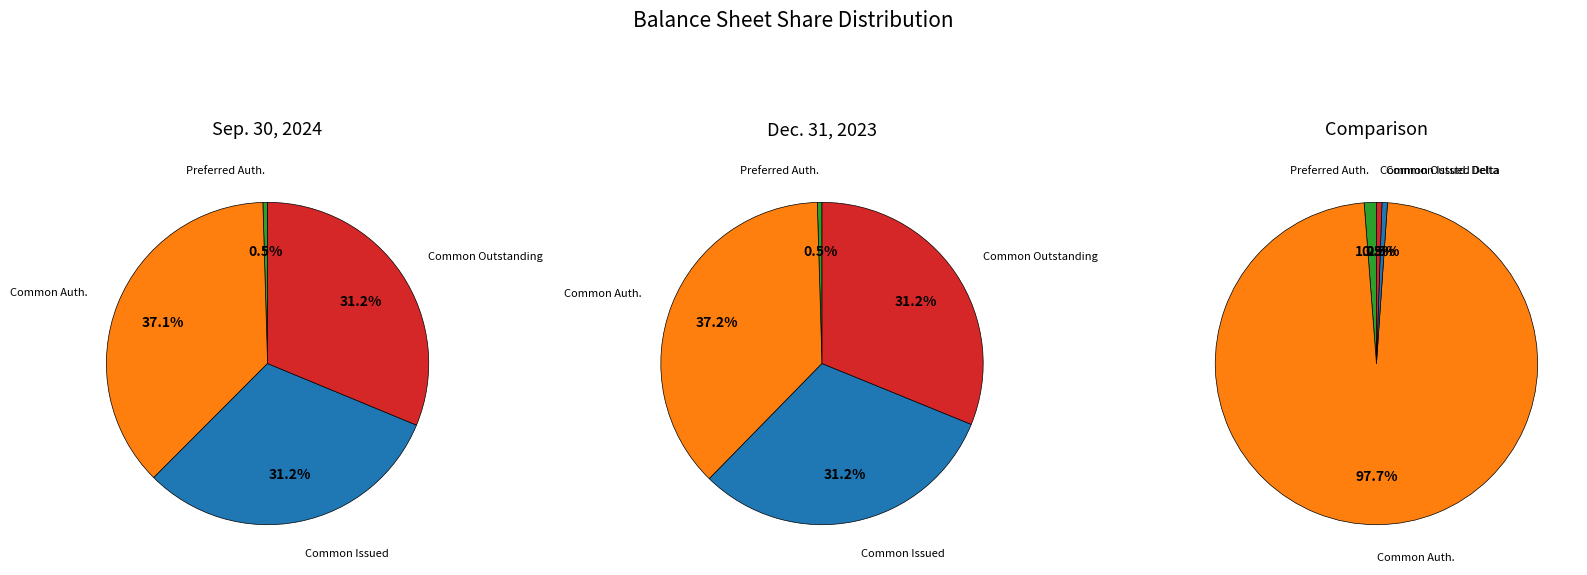

Which category has the biggest portion of the pie?

Common Stock, Shares Authorized